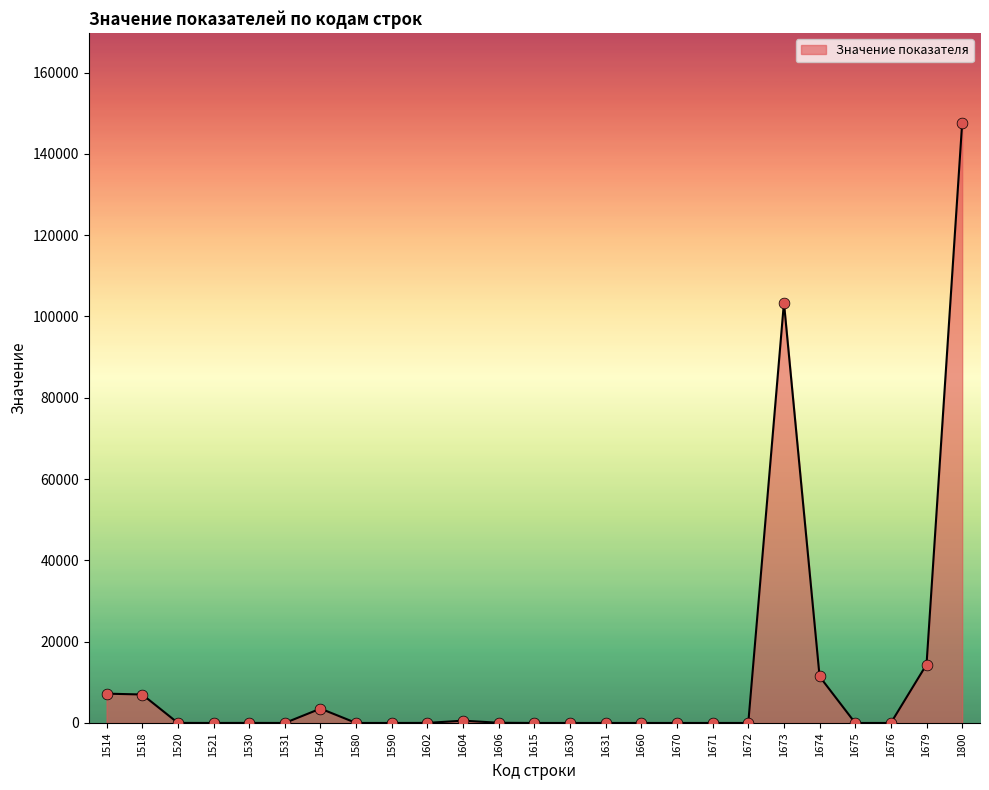

Between 1679 and 1514, which is larger?

1679